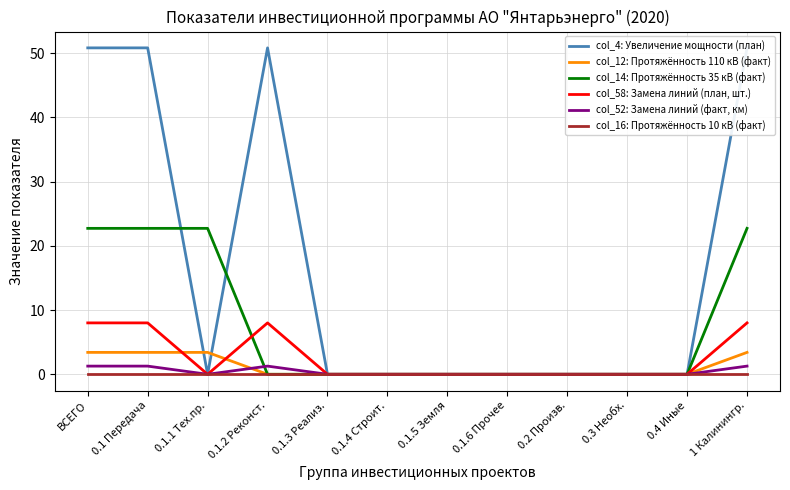

Which series changed the most between 0.1.4 Строит. and 0.3 Необх.?

col_4: Увеличение мощности (план)